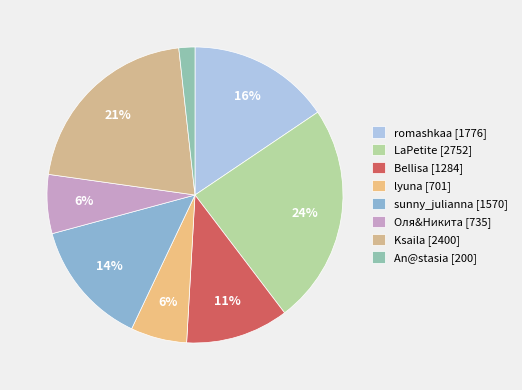

True or false: romashkaa accounts for 16% of the total.

True